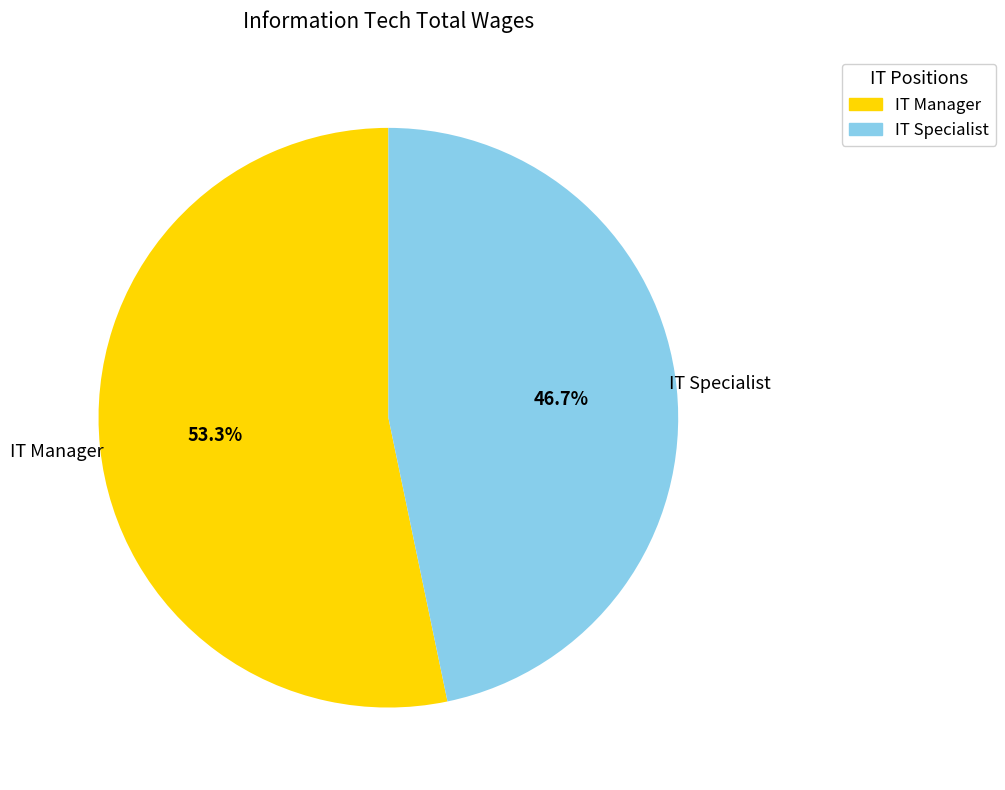

Is it true that IT Specialist is 47% of the pie?

True